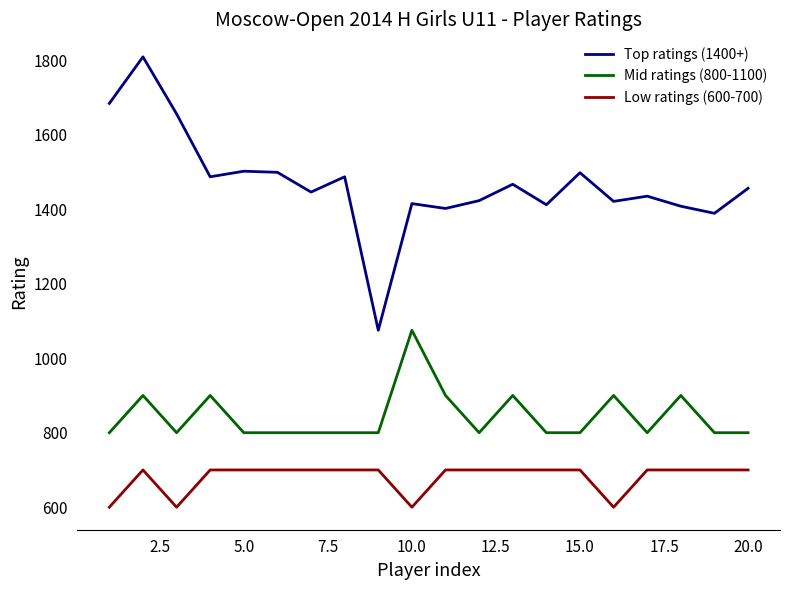

Which series has the widest spread of values?

Top ratings (1400+)